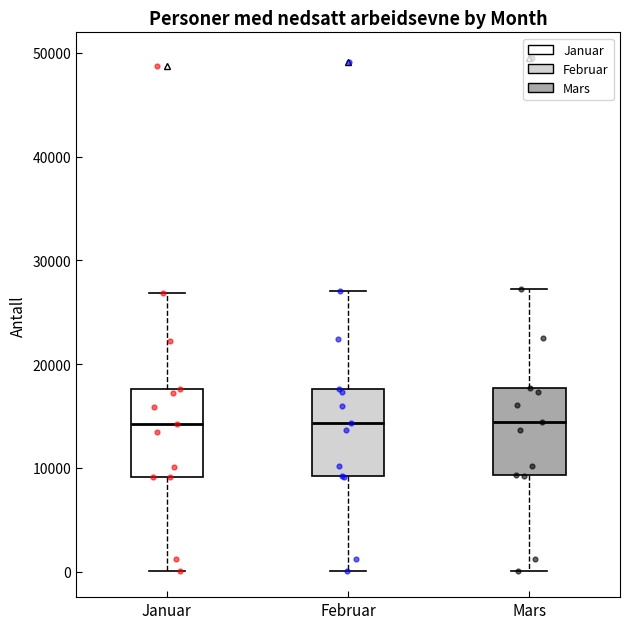

Reading left to right, read every box against the y-axis: the position of its median line, the range the box covers, and the ends of its whiskers. The values are not printed on the chart, so give them approximately, as read against the axis.

Januar: median 14000, box 9000 to 18000, whiskers 0 to 27000
Februar: median 14000, box 9000 to 18000, whiskers 0 to 27000
Mars: median 14000, box 9000 to 18000, whiskers 0 to 27000